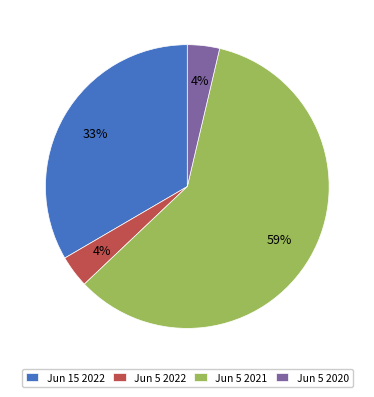

Which category accounts for the majority?

Jun 5 2021